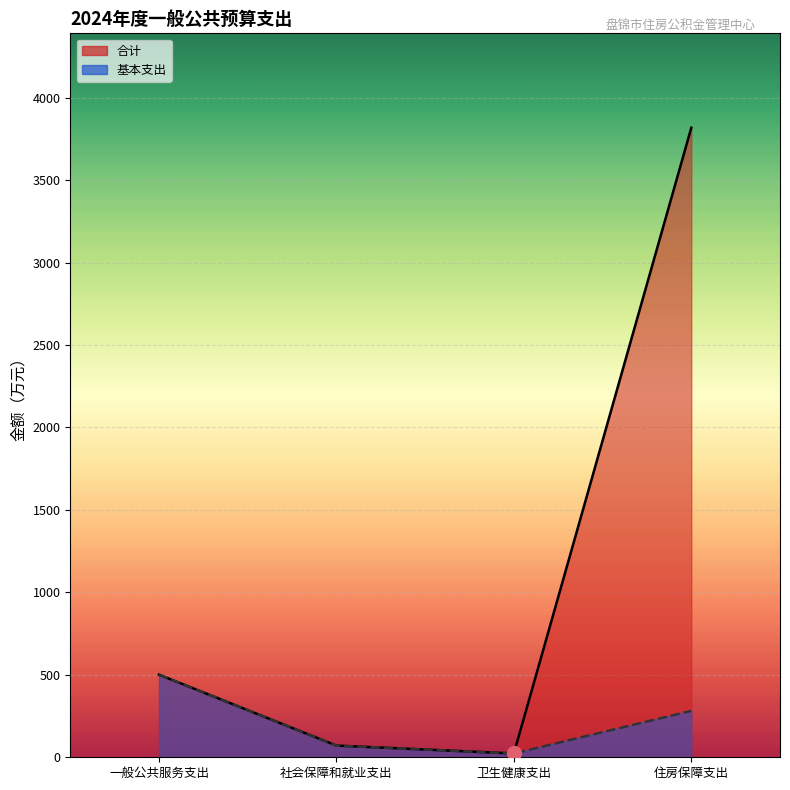

How many lines are shown in the chart?

2